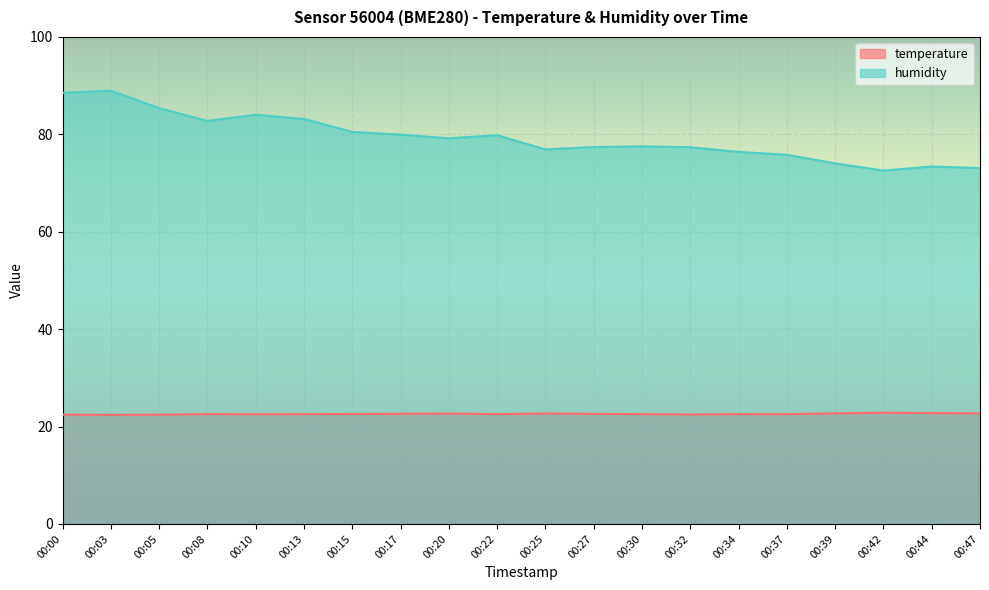

At which category does temperature reach its first local peak?

00:08